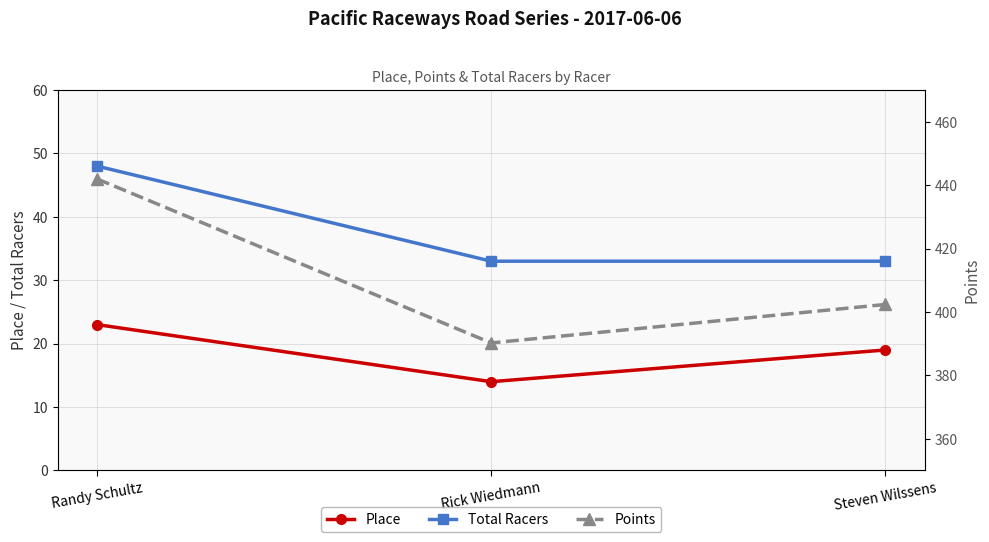

What is the spread (max minus min) of values at Steven Wilssens?

383.4